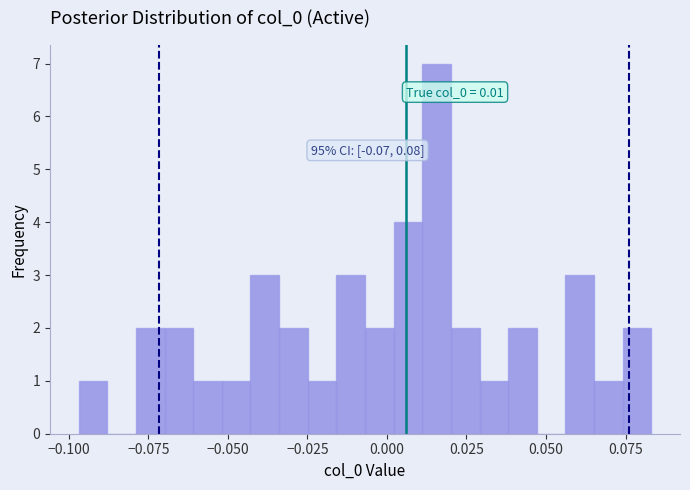

Read against the x-axis, roughly where is the centre of the tallest bar?

0.015